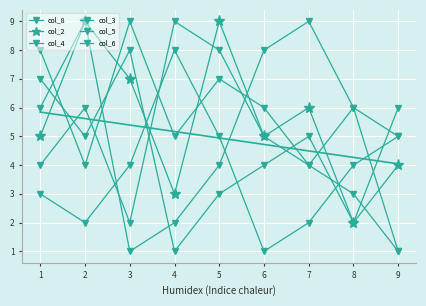

Reading right to left, list all the values displayed in this chart.

col_8: 9=1	8=6	7=4	6=5	5=8	4=9	3=2	2=6	1=4
col_2: 9=4	8=2	7=6	6=5	5=9	4=3	3=7	2=9	1=5
col_4: 9=5	8=6	7=9	6=8	5=4	4=2	3=1	2=9	1=6
col_3: 9=1	8=3	7=4	6=6	5=7	4=5	3=9	2=4	1=8
col_5: 9=5	8=4	7=2	6=1	5=5	4=8	3=4	2=2	1=3
col_6: 9=6	8=2	7=5	6=4	5=3	4=1	3=8	2=5	1=7